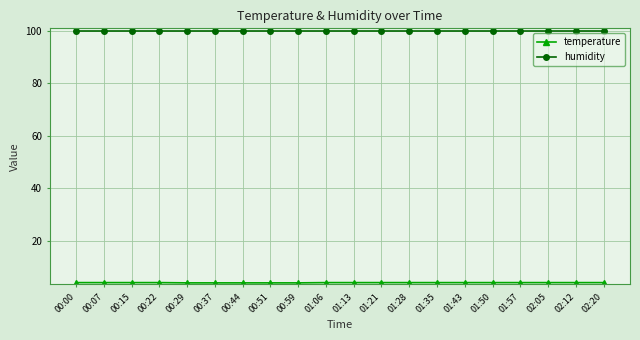

At how many categories does at least one series exceed 28?

20